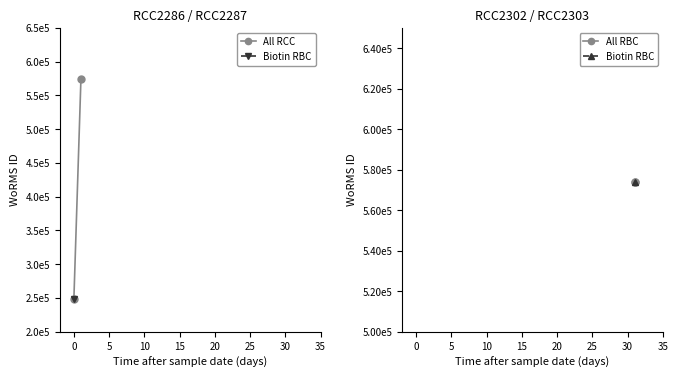

True or false: All RBC has a value of 865364 at −5.

False